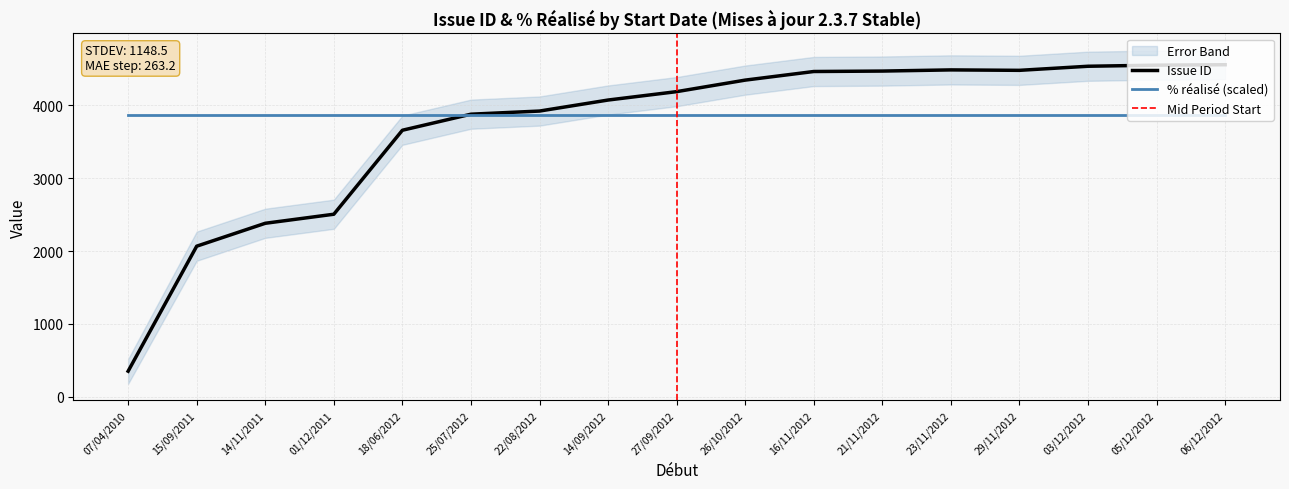

List the labels in order of value, largest first.

06/12/2012, 05/12/2012, 03/12/2012, 23/11/2012, 29/11/2012, 21/11/2012, 16/11/2012, 26/10/2012, 27/09/2012, 14/09/2012, 22/08/2012, 25/07/2012, 18/06/2012, 01/12/2011, 14/11/2011, 15/09/2011, 07/04/2010